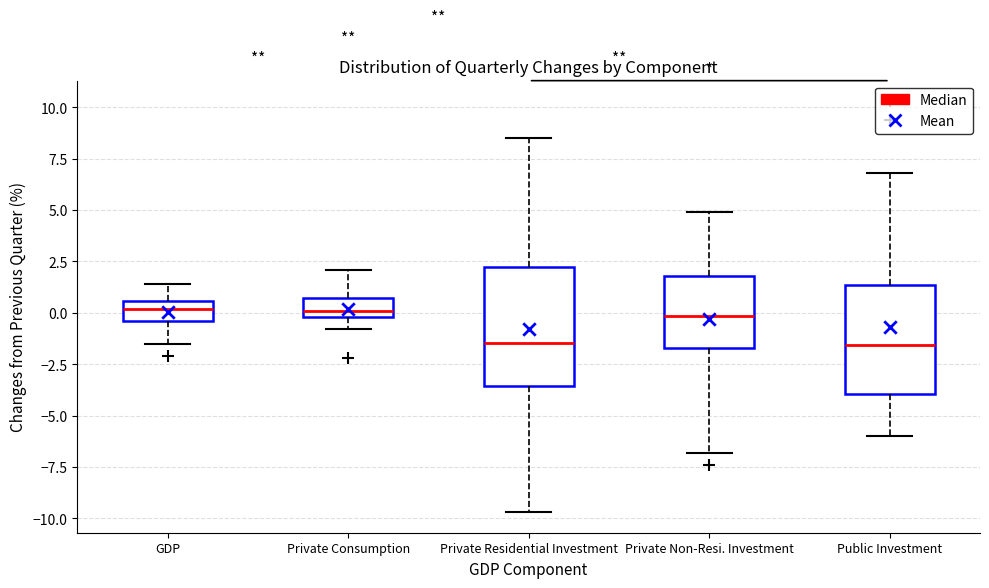

Comparing the boxes themselves (not the whiskers), which one is the tallest?

Private Residential Investment